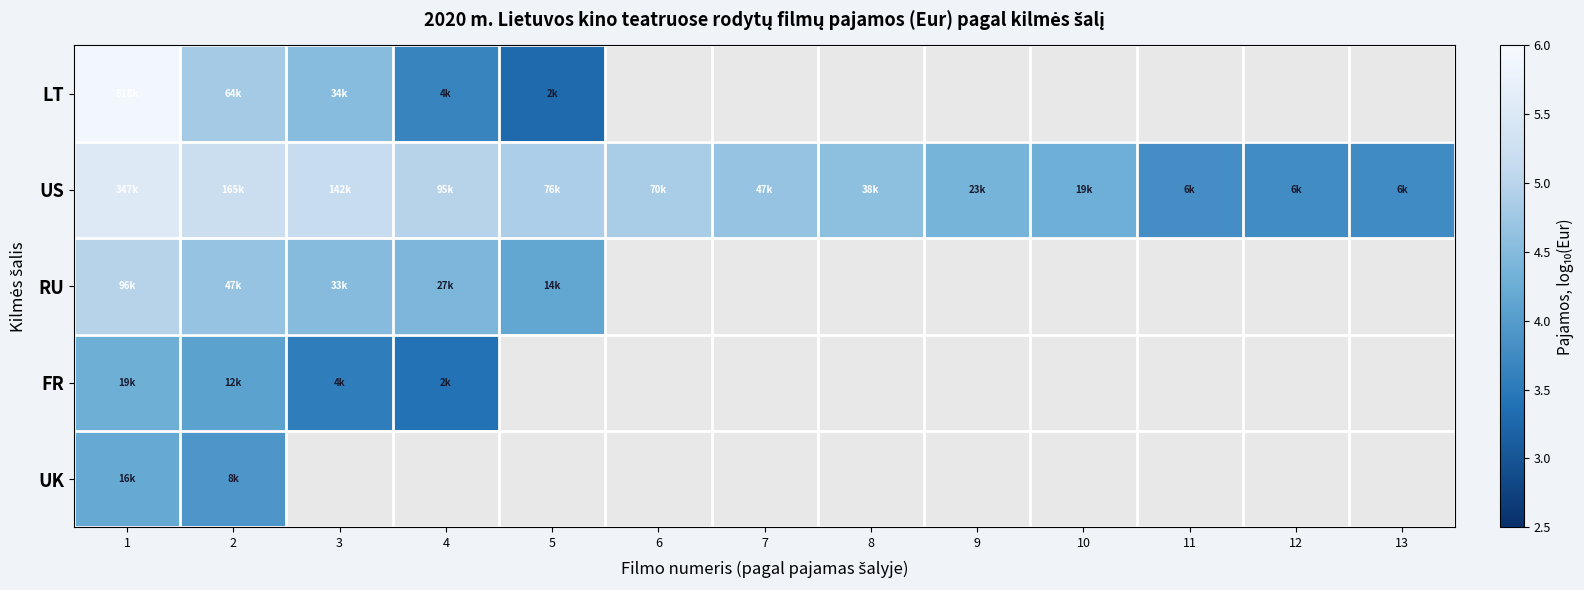

What is the spread (max minus min) of values at 2?

1.3